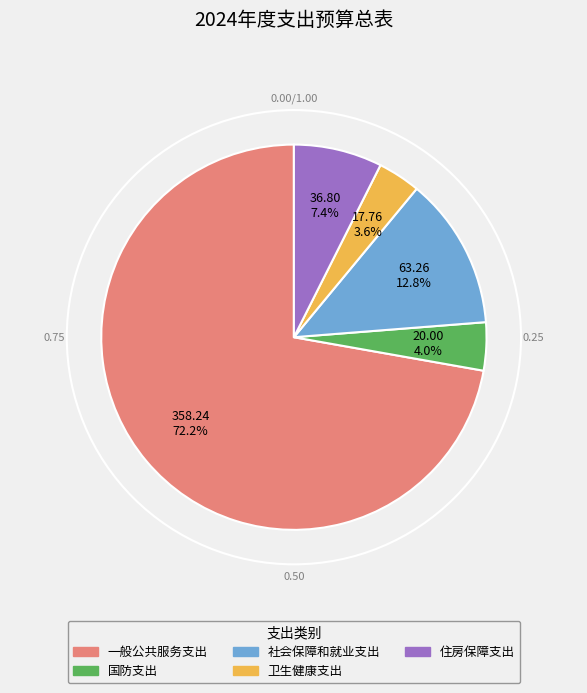

Is it true that 国防支出 is 14% of the pie?

False